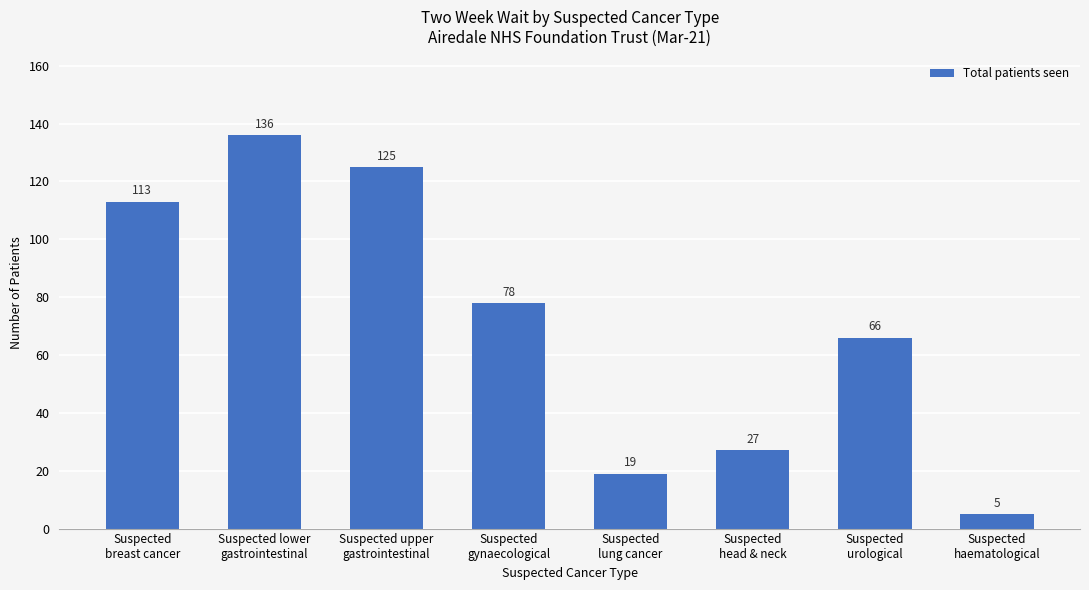

Reading right to left, extract all data points from this chart.

Suspected
haematological=5	Suspected
urological=66	Suspected
head & neck=27	Suspected
lung cancer=19	Suspected
gynaecological=78	Suspected upper
gastrointestinal=125	Suspected lower
gastrointestinal=136	Suspected
breast cancer=113